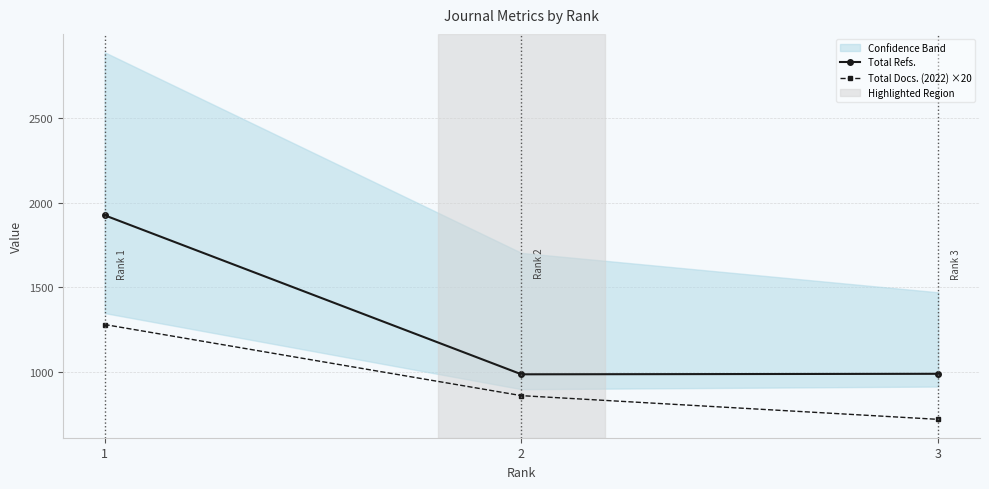

Where is Total Docs. (2022) ×20 nearest to the value 1000?

2